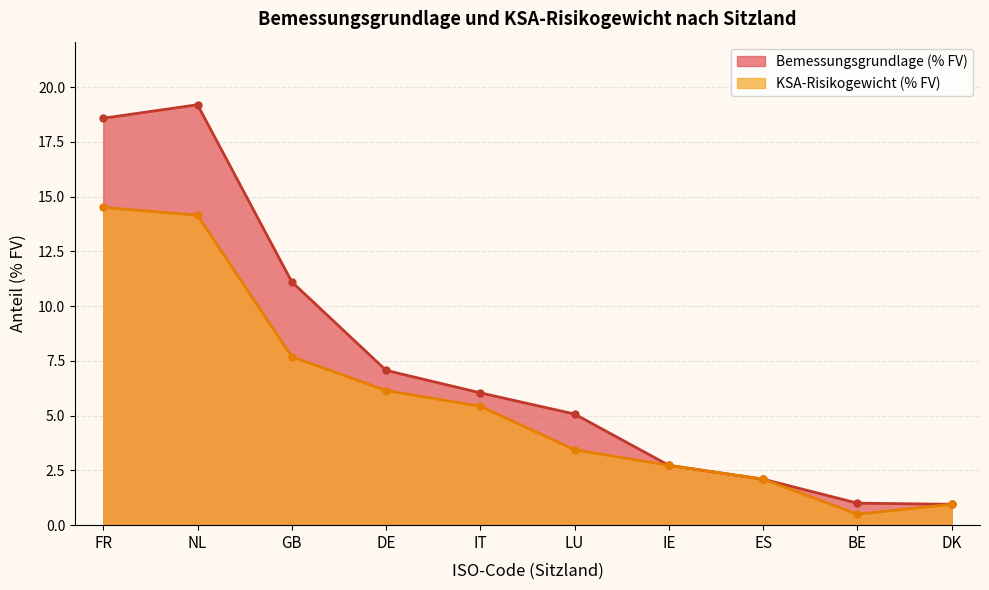

Read the KSA-Risikogewicht (% FV) value at DK.

1.0